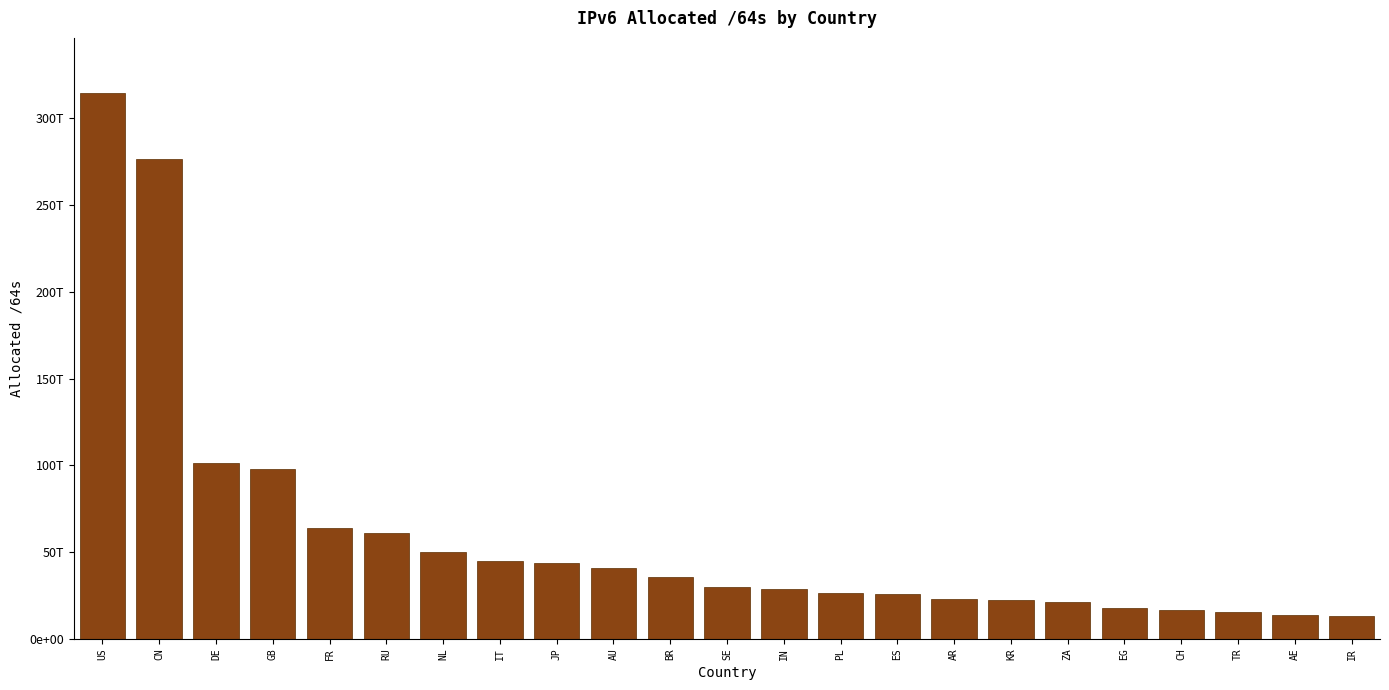

Does the chart contain any negative values?

No